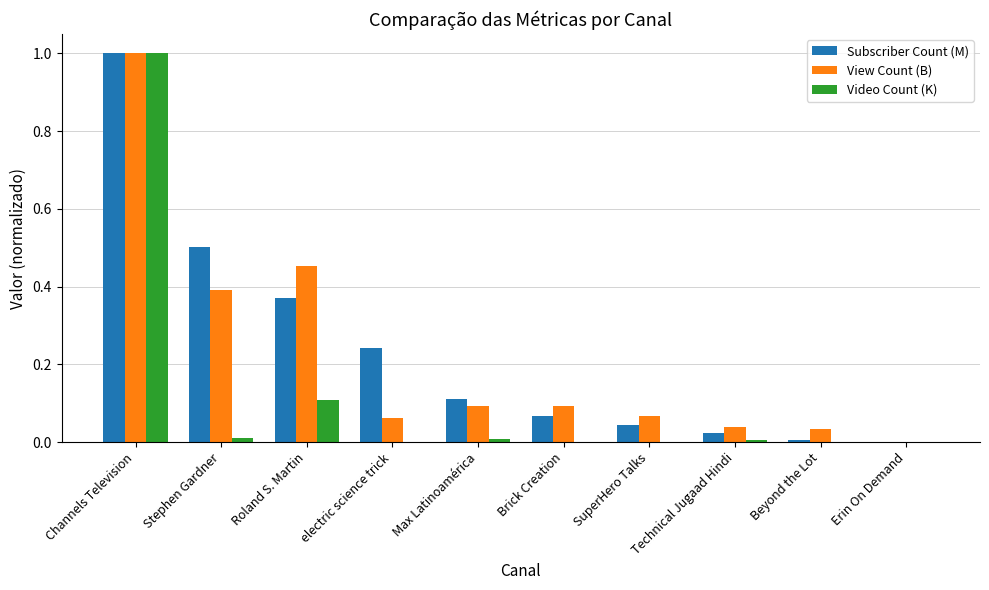

The value of Video Count (K) at Channels Television is 0.6. True or false?

False